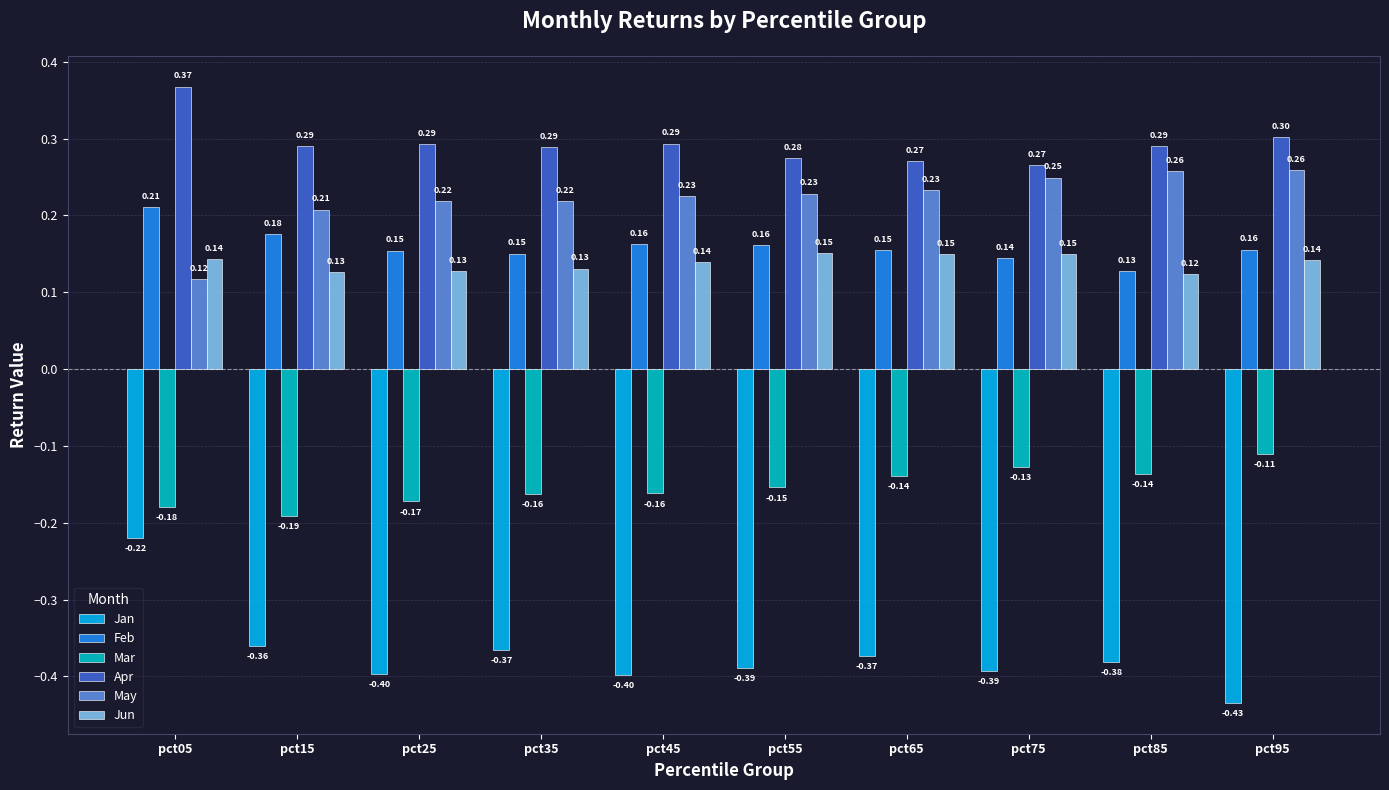

What is the difference between the highest and lowest values at pct35?

0.7